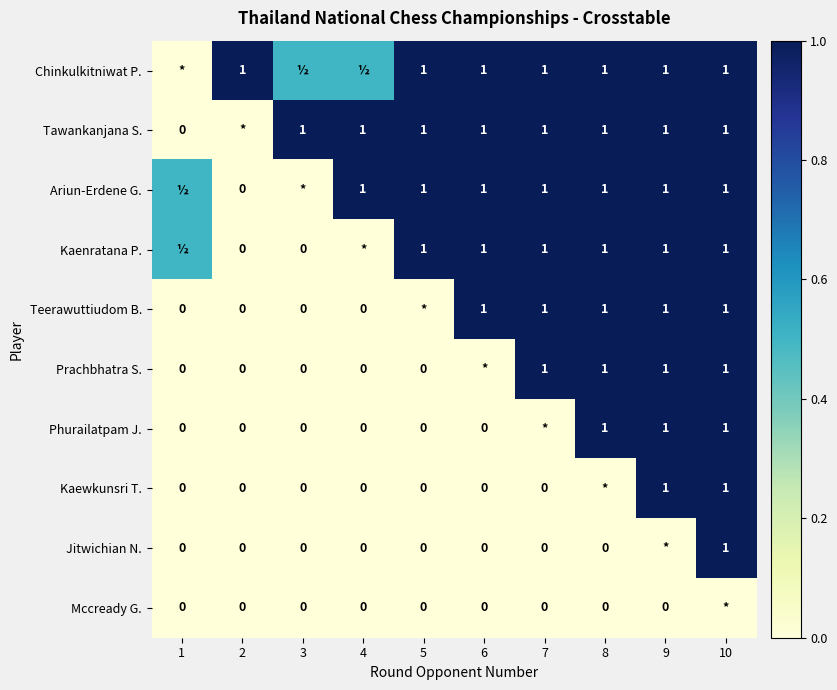

The Chinkulkitniwat P. series shows 1.0 at 2. True or false?

True